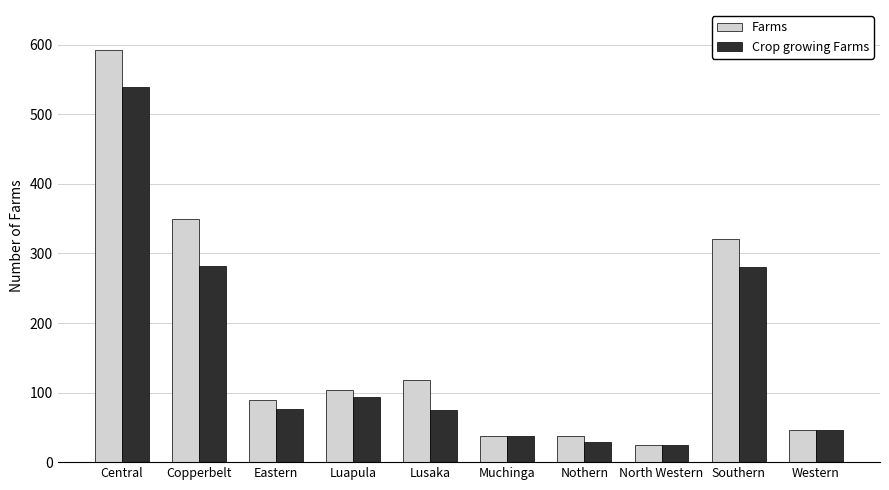

Rank the series by their average value, from lowest to highest.

Crop growing Farms, Farms